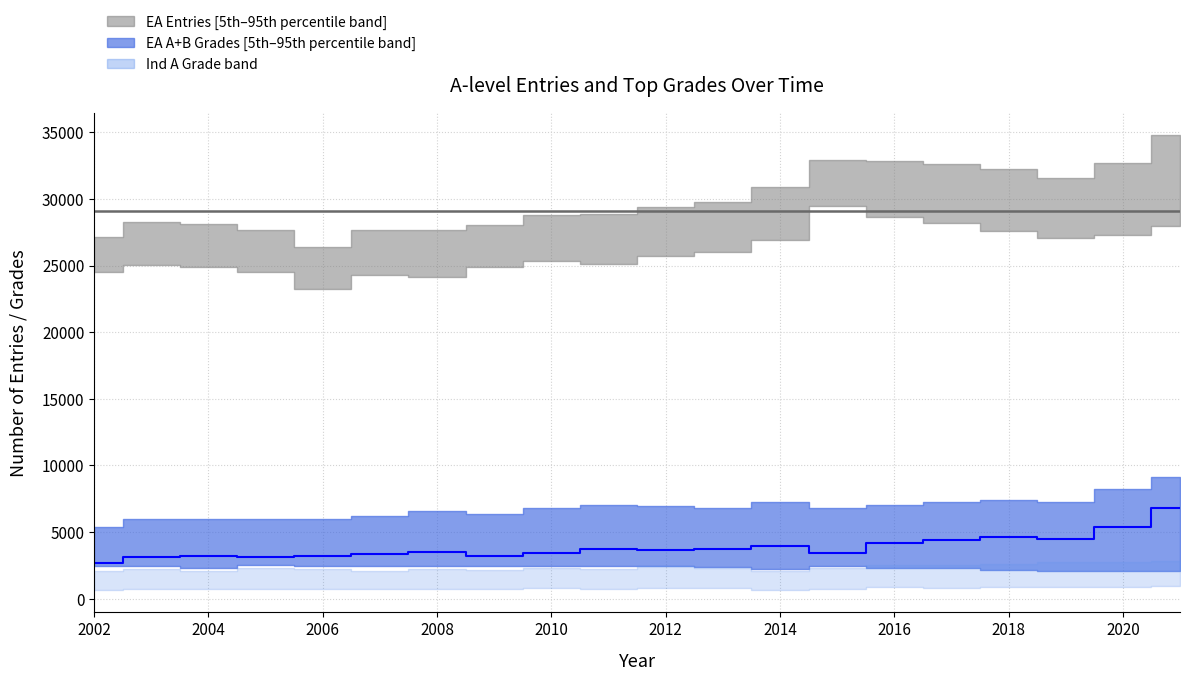

The EA A grade series shows 2958 at 17. True or false?

False